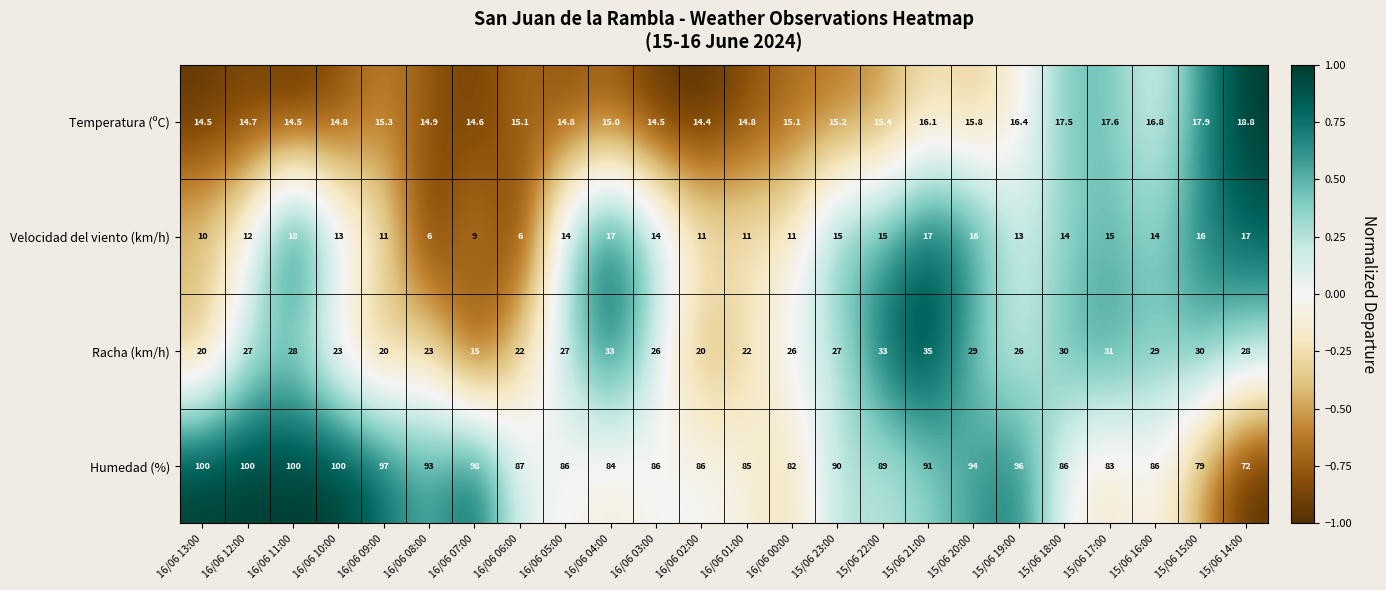

What is the spread (max minus min) of values at 15/06 22:00?

74.0